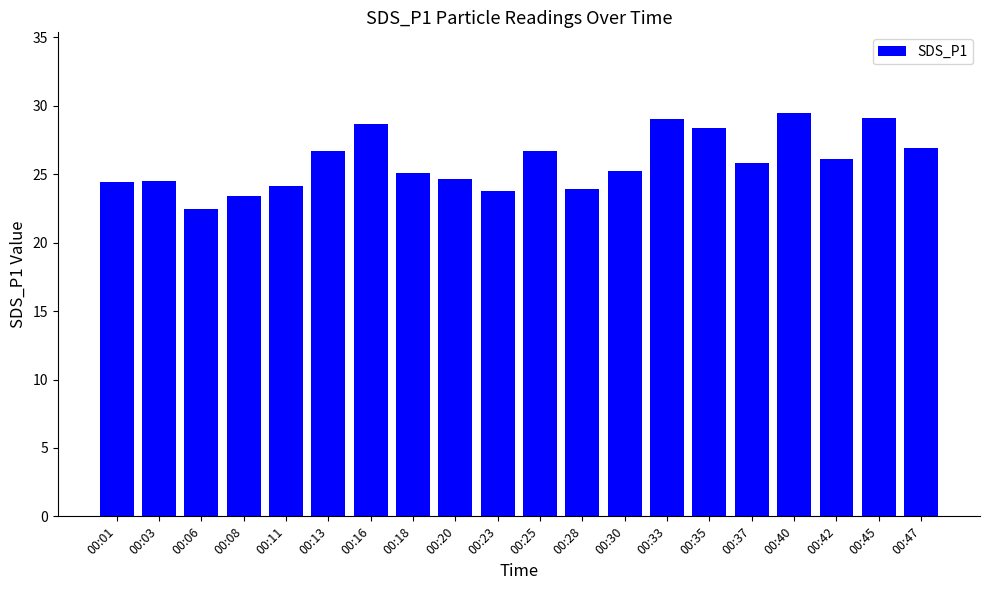

What value does the data have at 00:28?

23.9